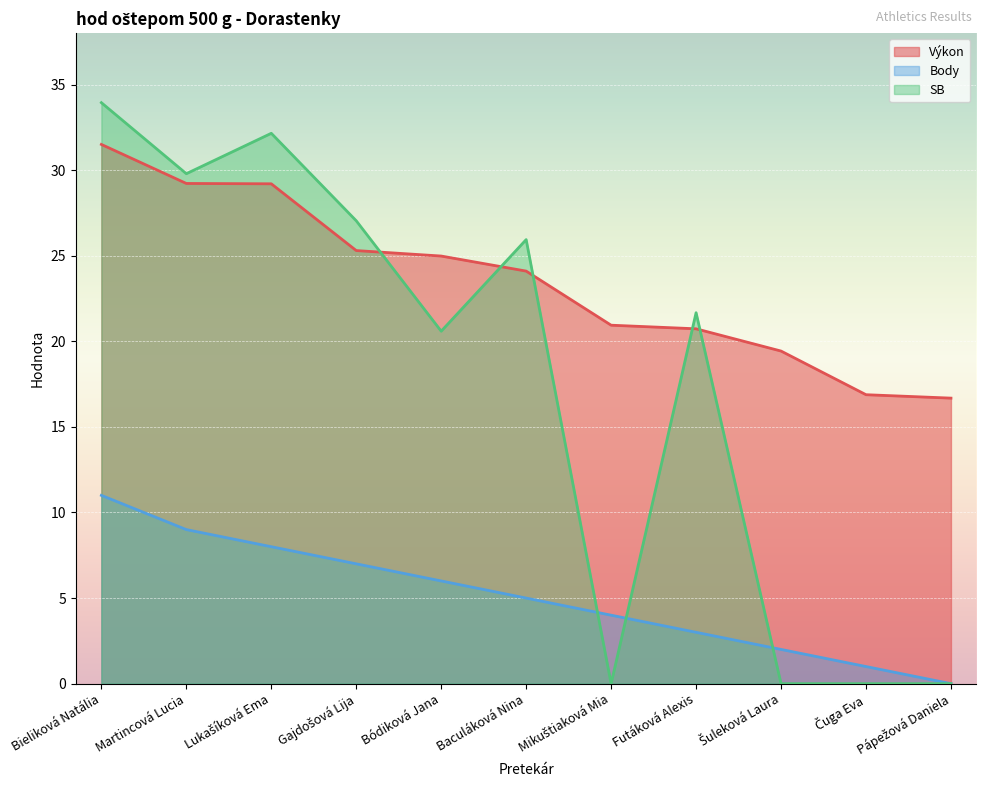

Which series has the largest total across all categories?

Výkon